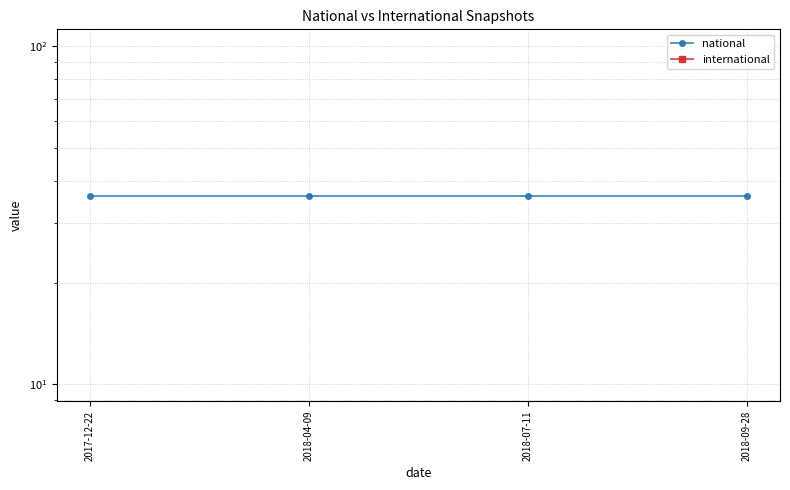

What are all the series names shown in the legend?

national, international